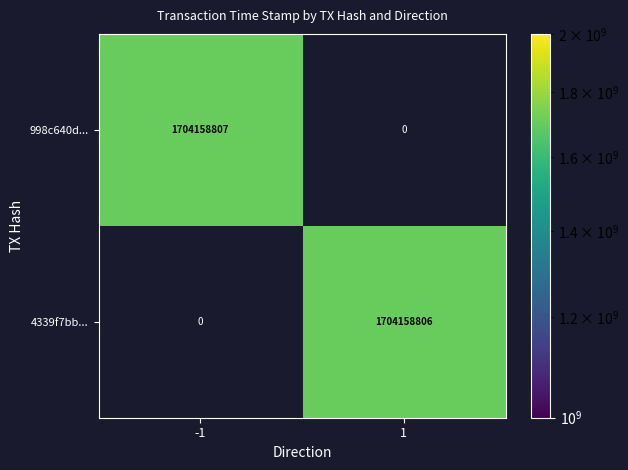

Is it true that 4339f7bb... equals 1053825976 at 1?

False